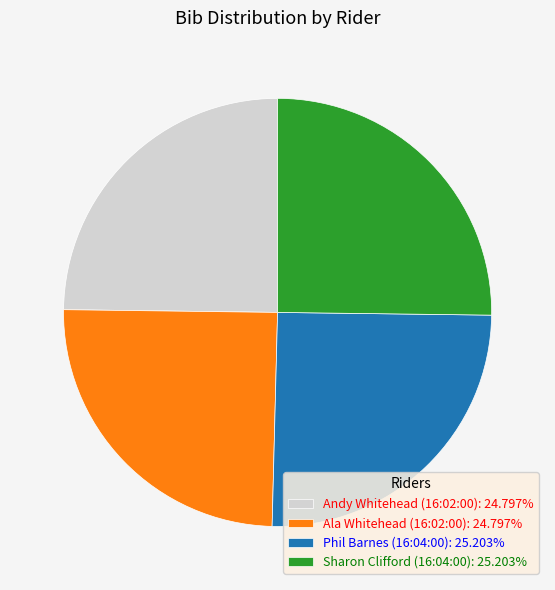

Is there a majority slice in this chart?

No